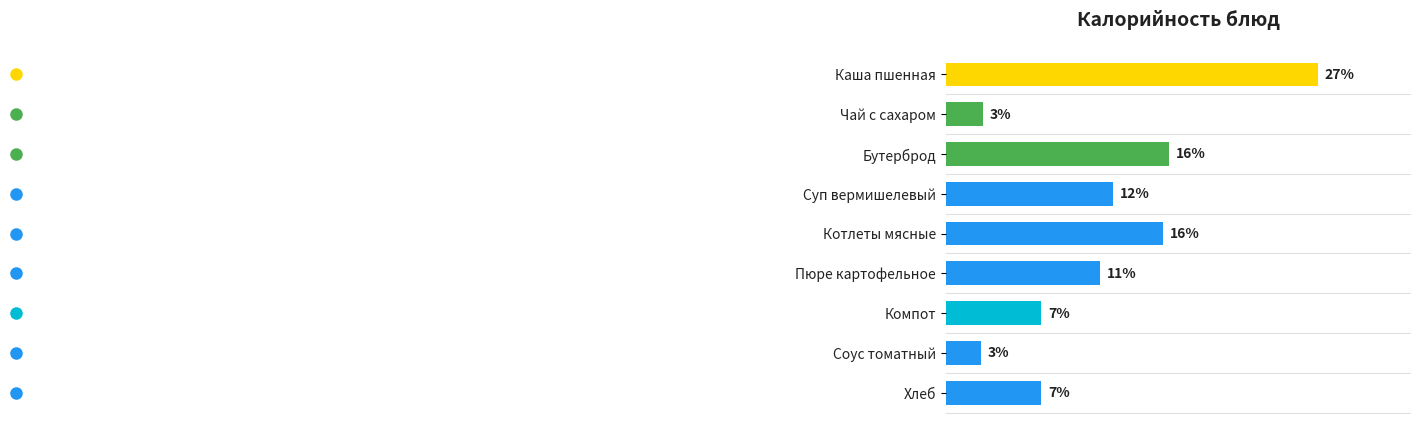

Are the bars horizontal?

Yes